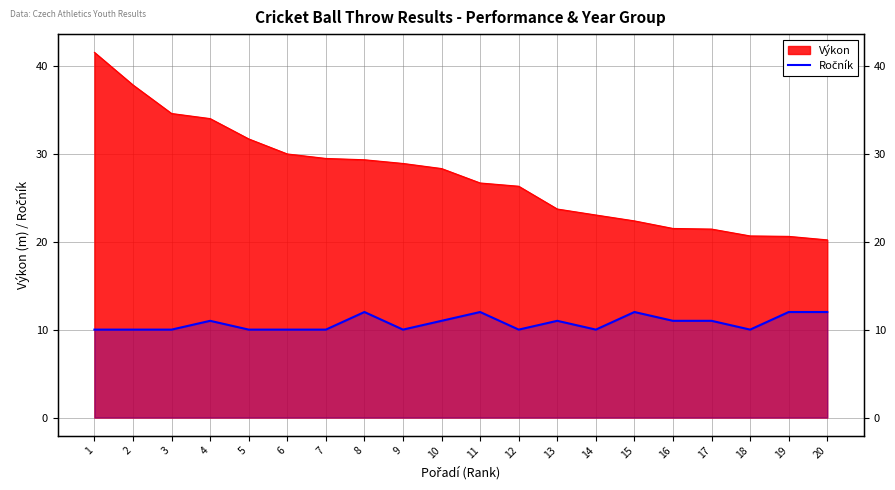

Which category has the lowest value across all series?

1